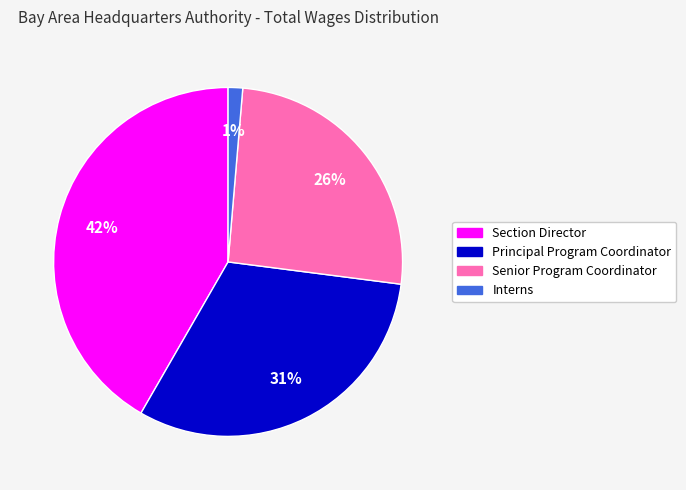

Combined, do Interns and Principal Program Coordinator account for over 50%?

No